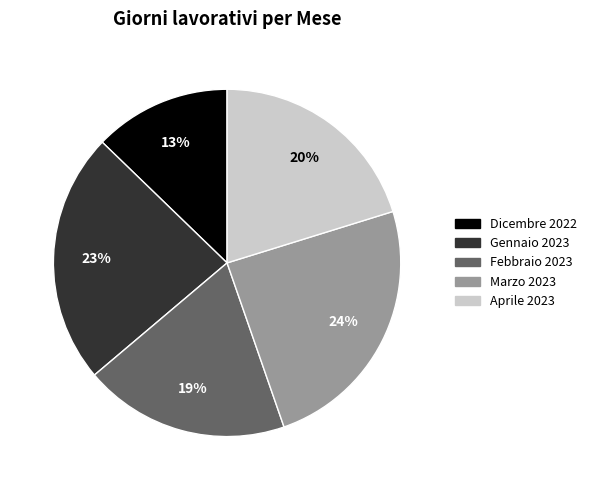

Do Gennaio 2023 and Marzo 2023 together represent more than half of the pie?

No